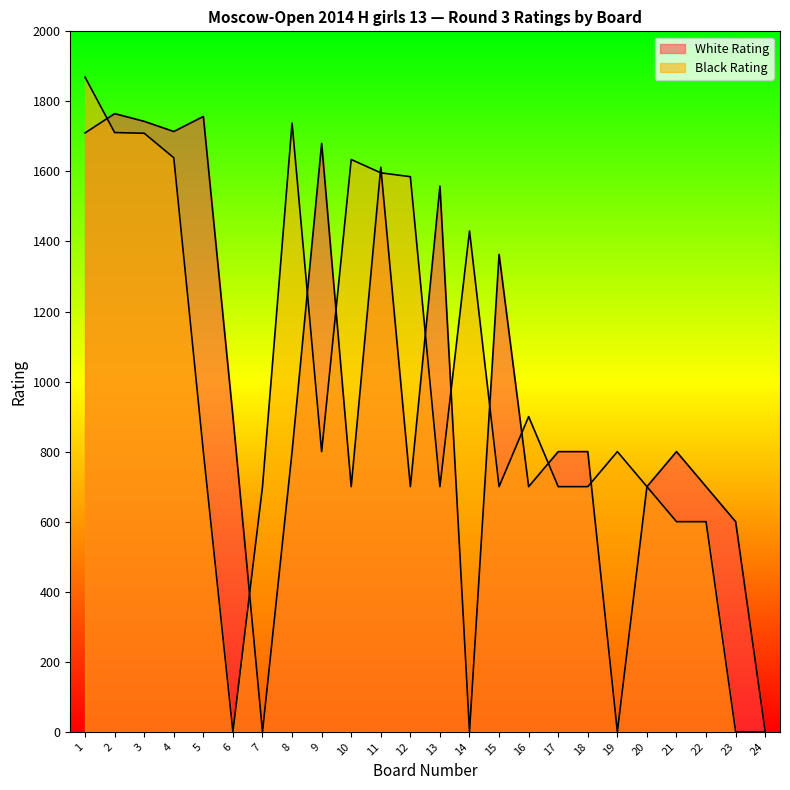

Which series has the widest spread of values?

Black Rating